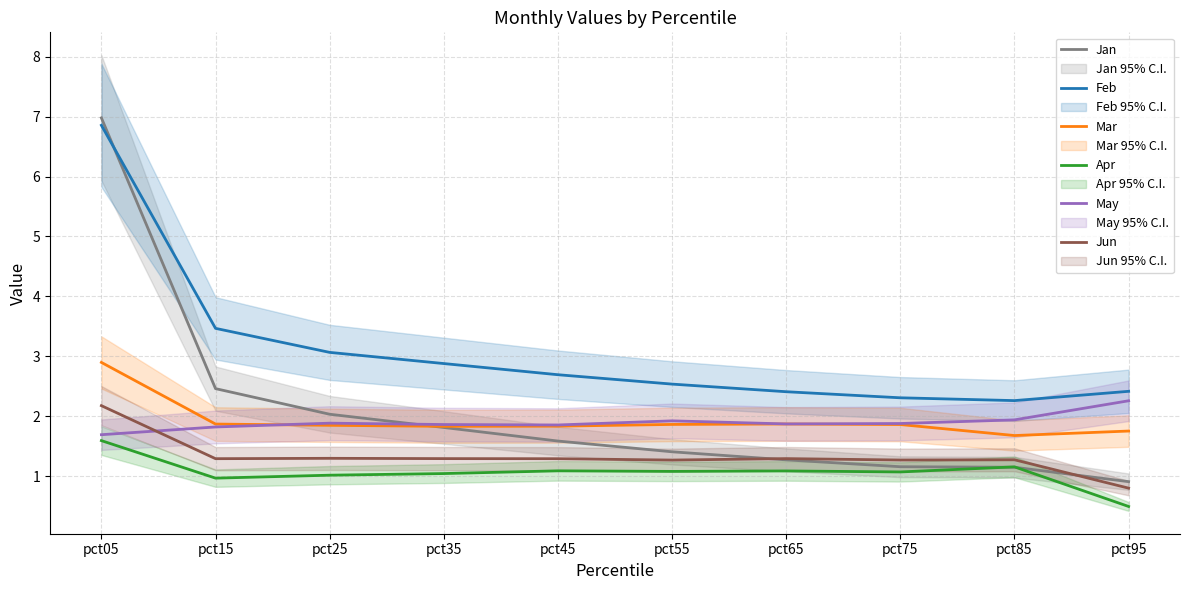

At which label is May closest to 1?

pct05